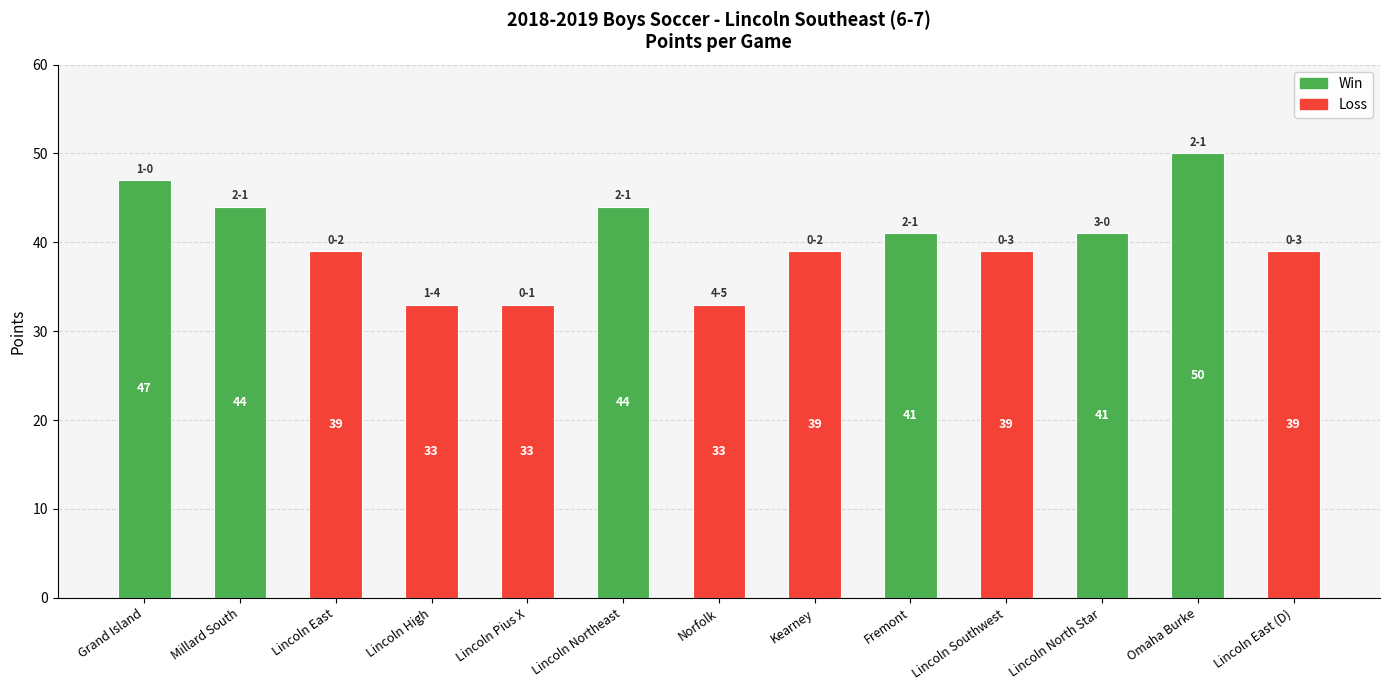

True or false: the data shows 18 at Omaha Burke.

False